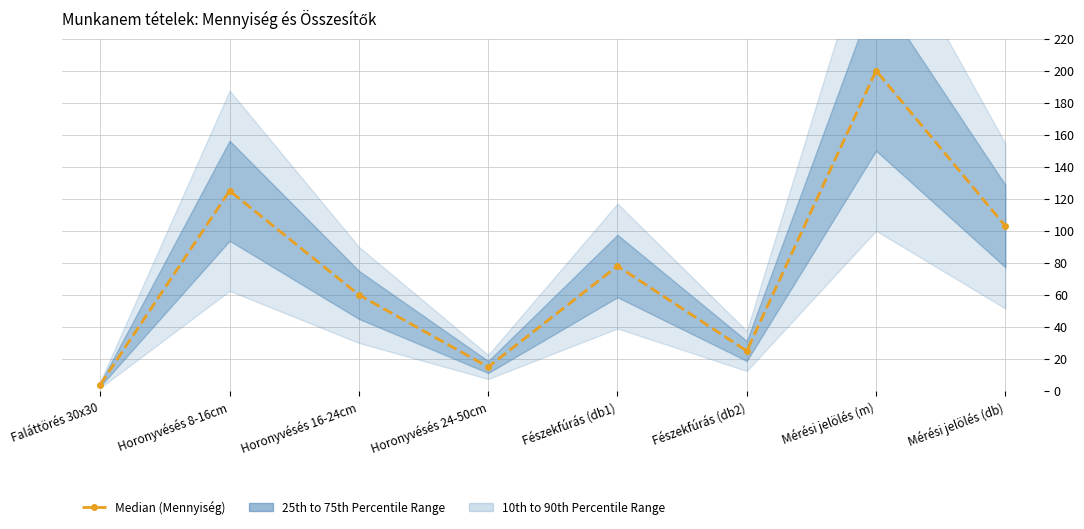

Where does the data first go above 78?

Horonyvésés 8-16cm